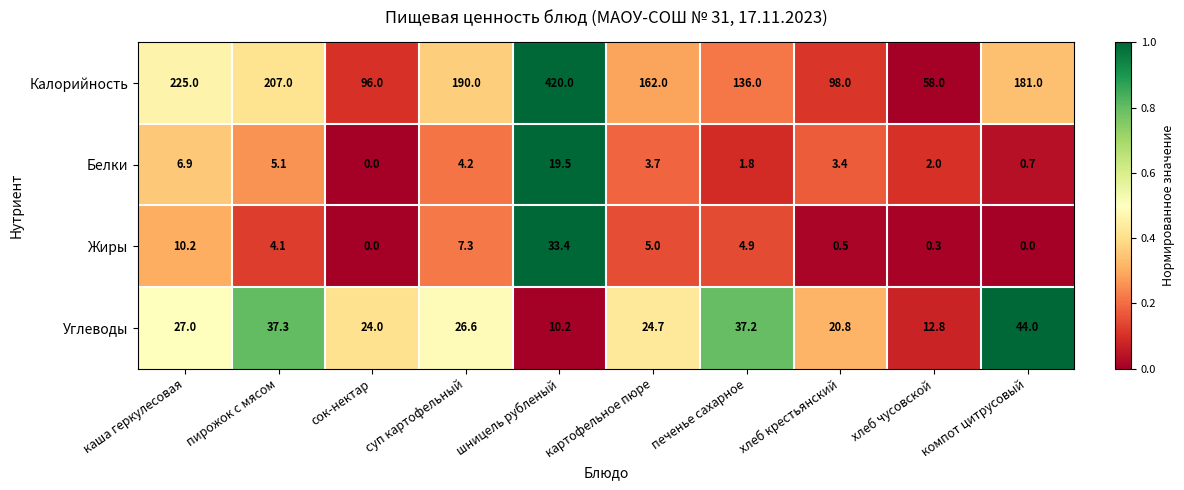

Rank the series by their maximum value, from highest to lowest.

Калорийность, Углеводы, Жиры, Белки